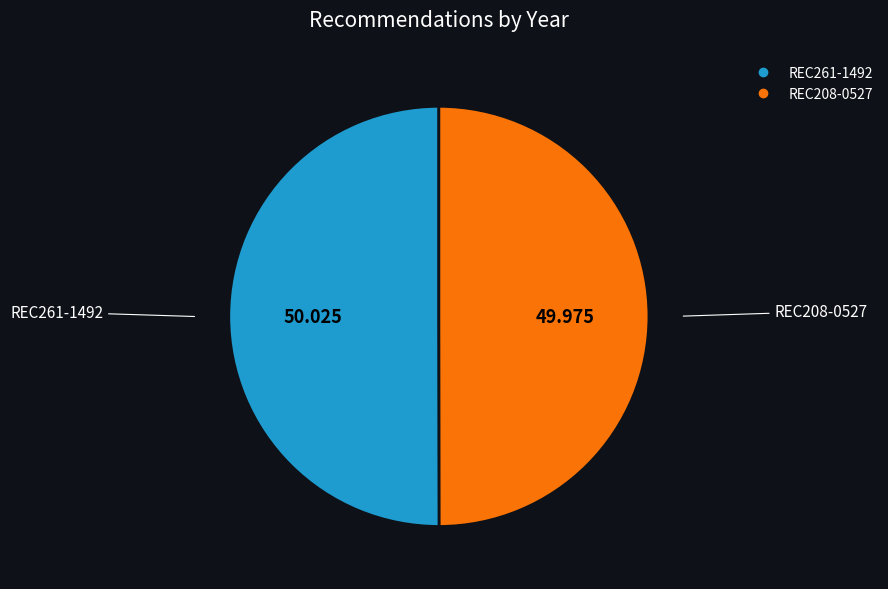

To the nearest percent, what percentage of the pie is REC208-0527?

50%